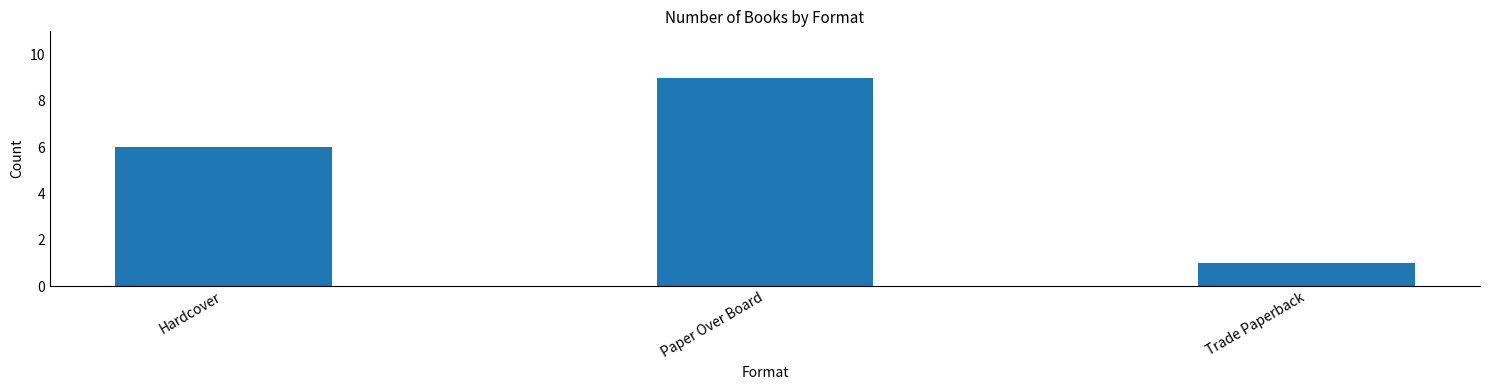

What is the change in value from Hardcover to Trade Paperback?

-5